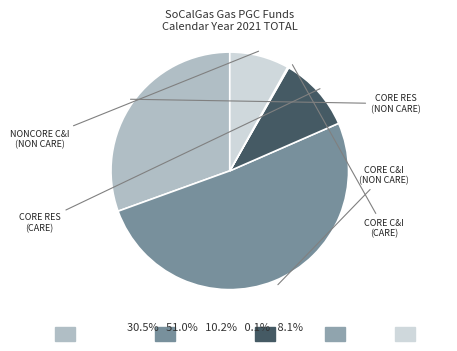

What is the smallest slice in the pie chart?

CORE C&I (CARE)